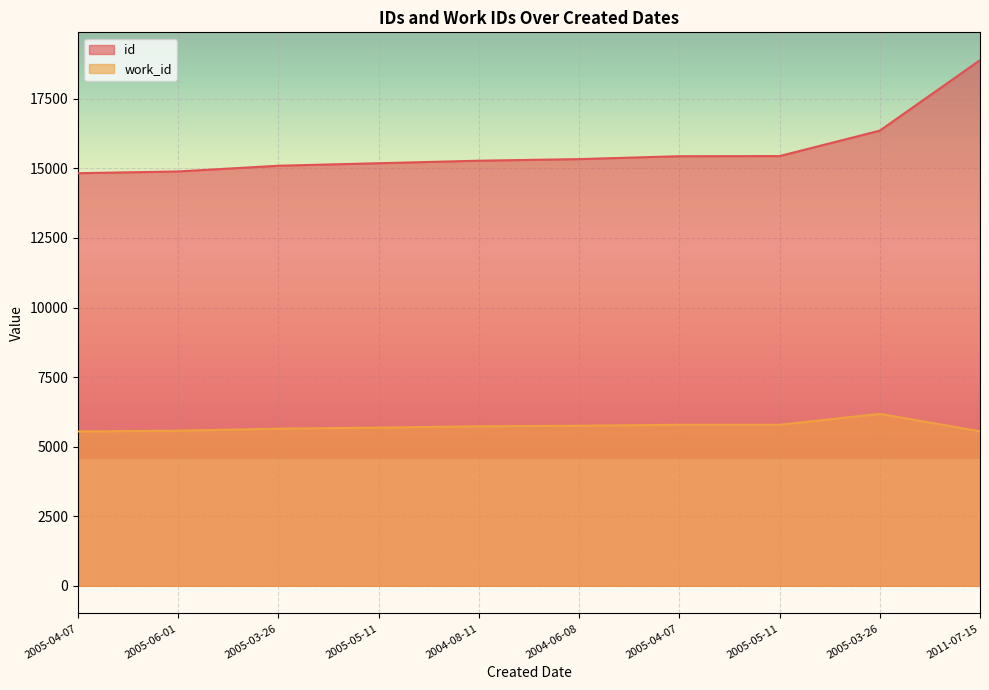

Which series has the largest total across all categories?

id